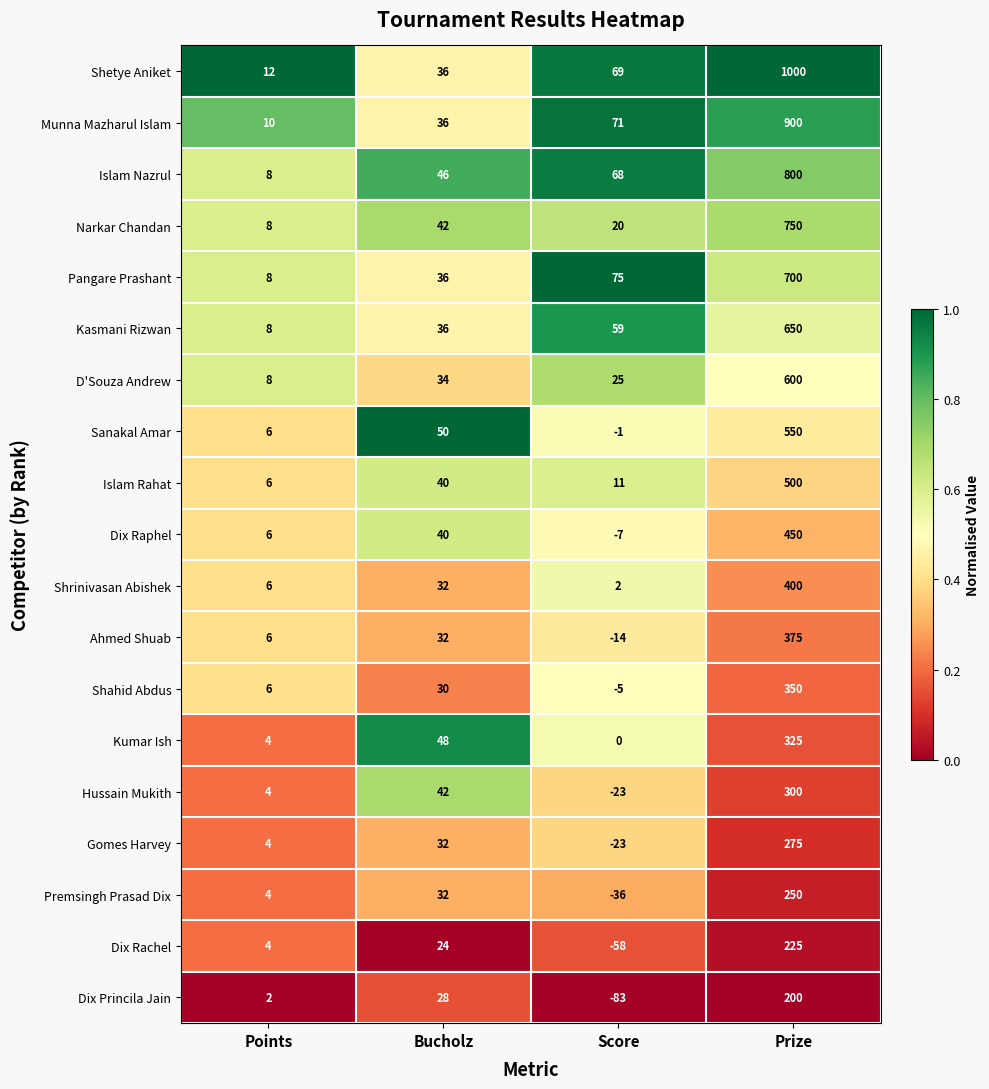

What is the spread (max minus min) of values at Score?

158